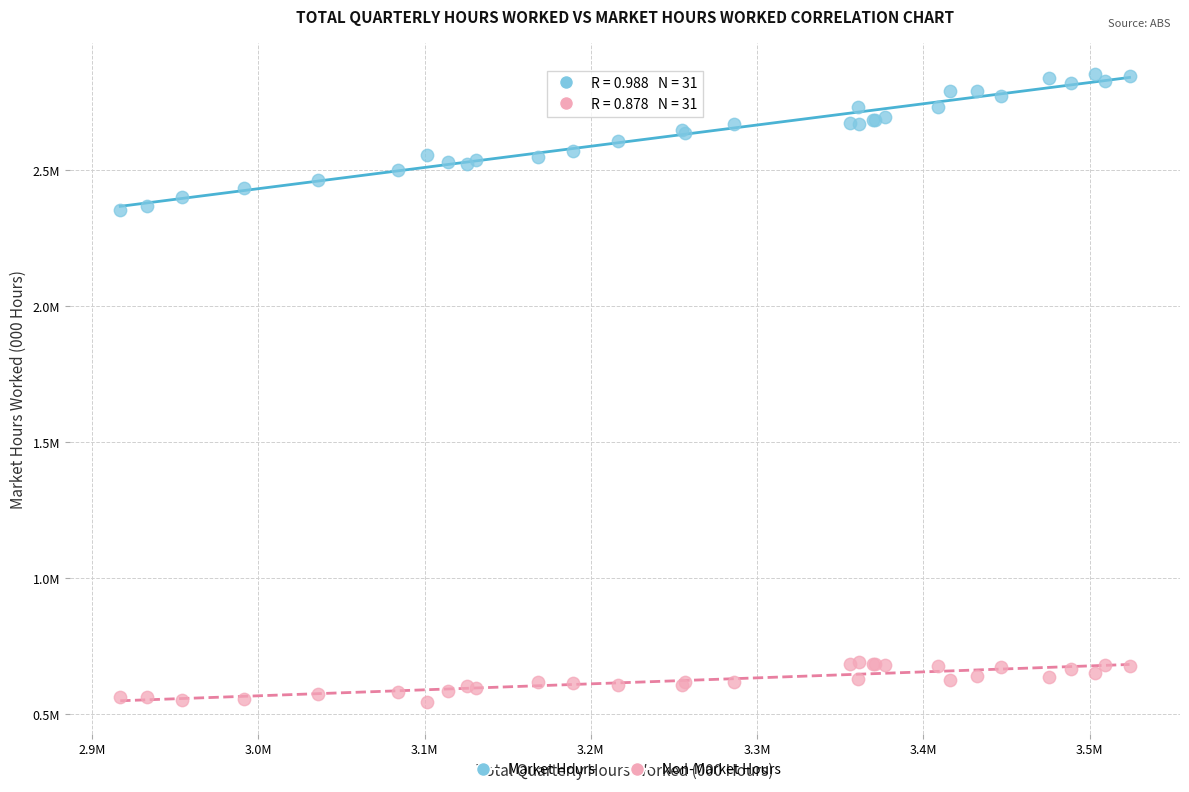

What are all the series names shown in the legend?

Market Hours, Non-Market Hours